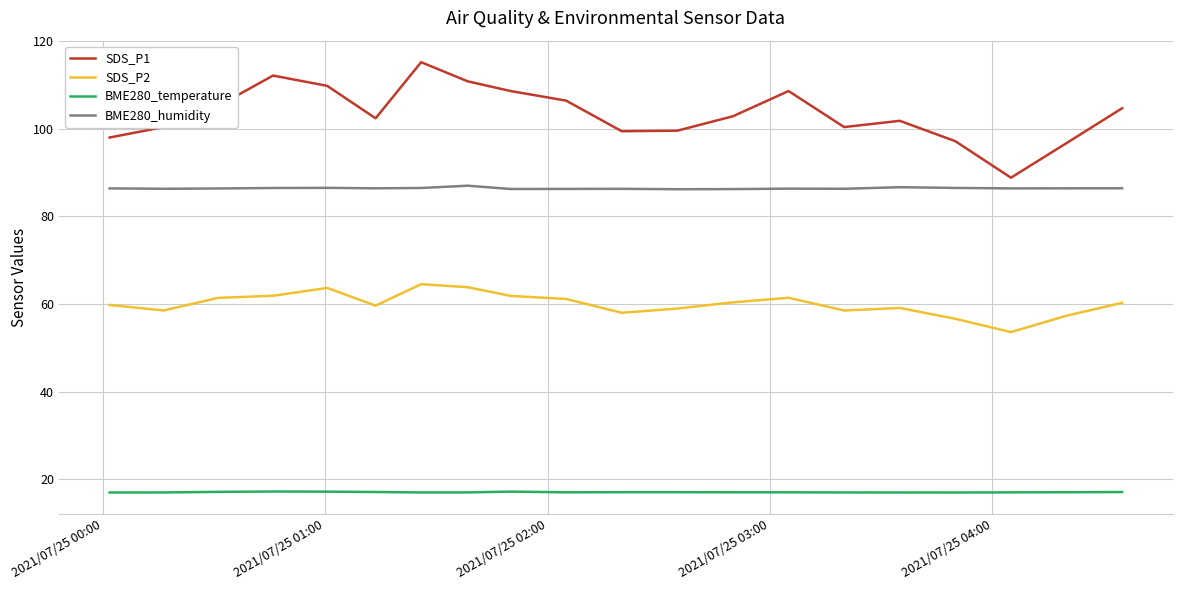

What is the minimum value for SDS_P1?

88.8